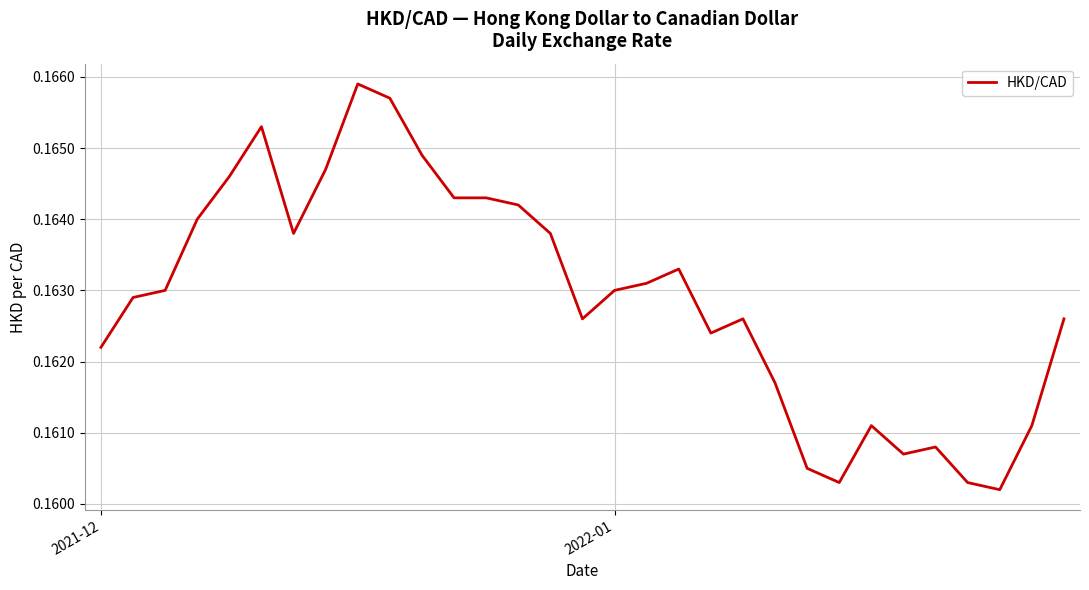

Does the chart display data point markers on the line(s)?

No